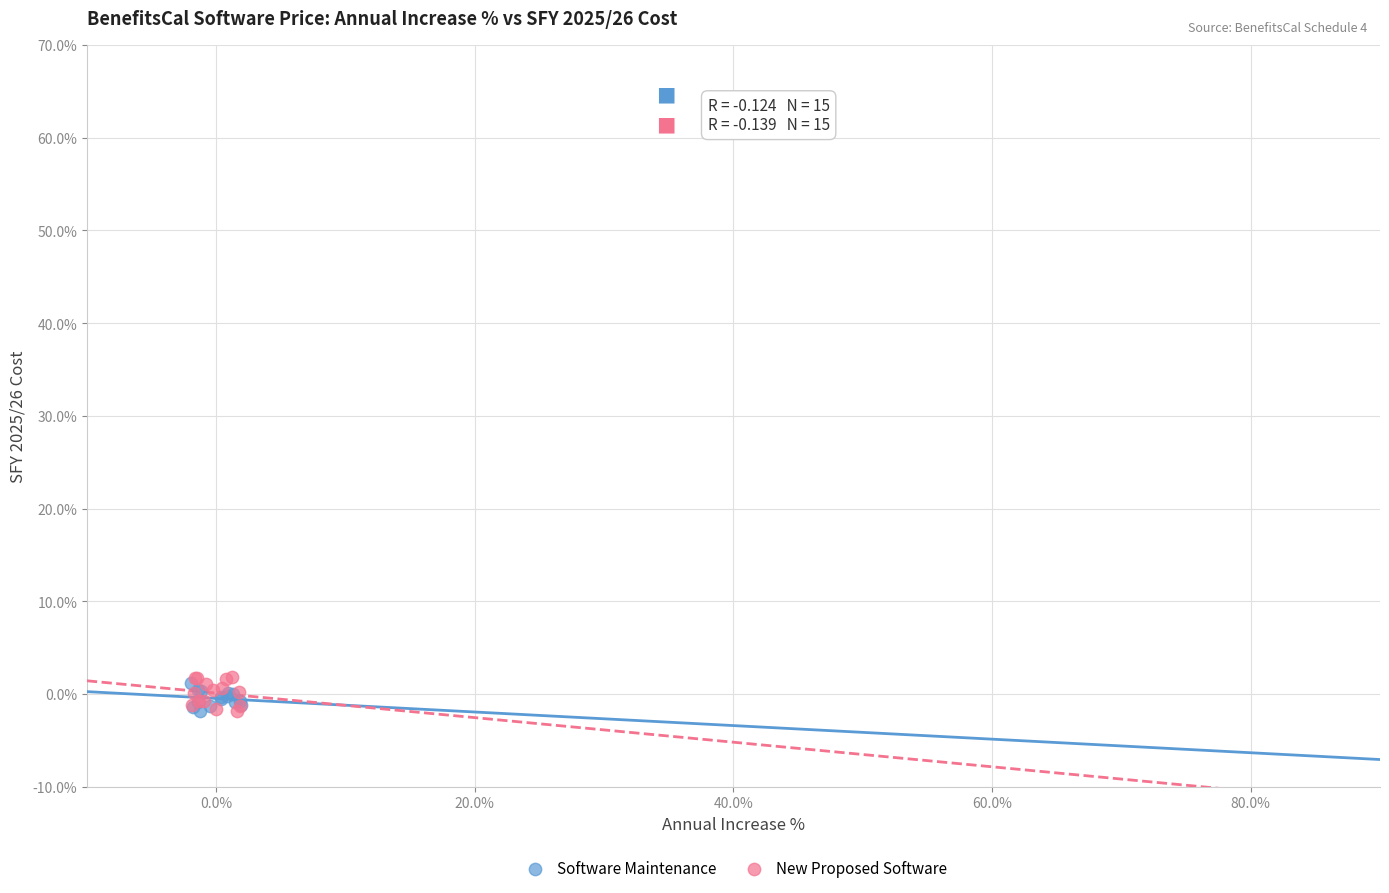

What are all the series names shown in the legend?

Software Maintenance, New Proposed Software